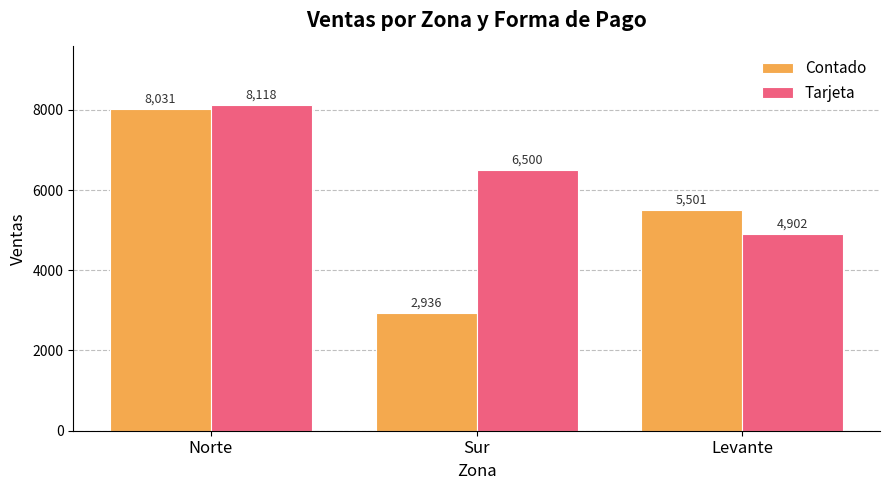

List the series in order of their peak value, highest first.

Tarjeta, Contado